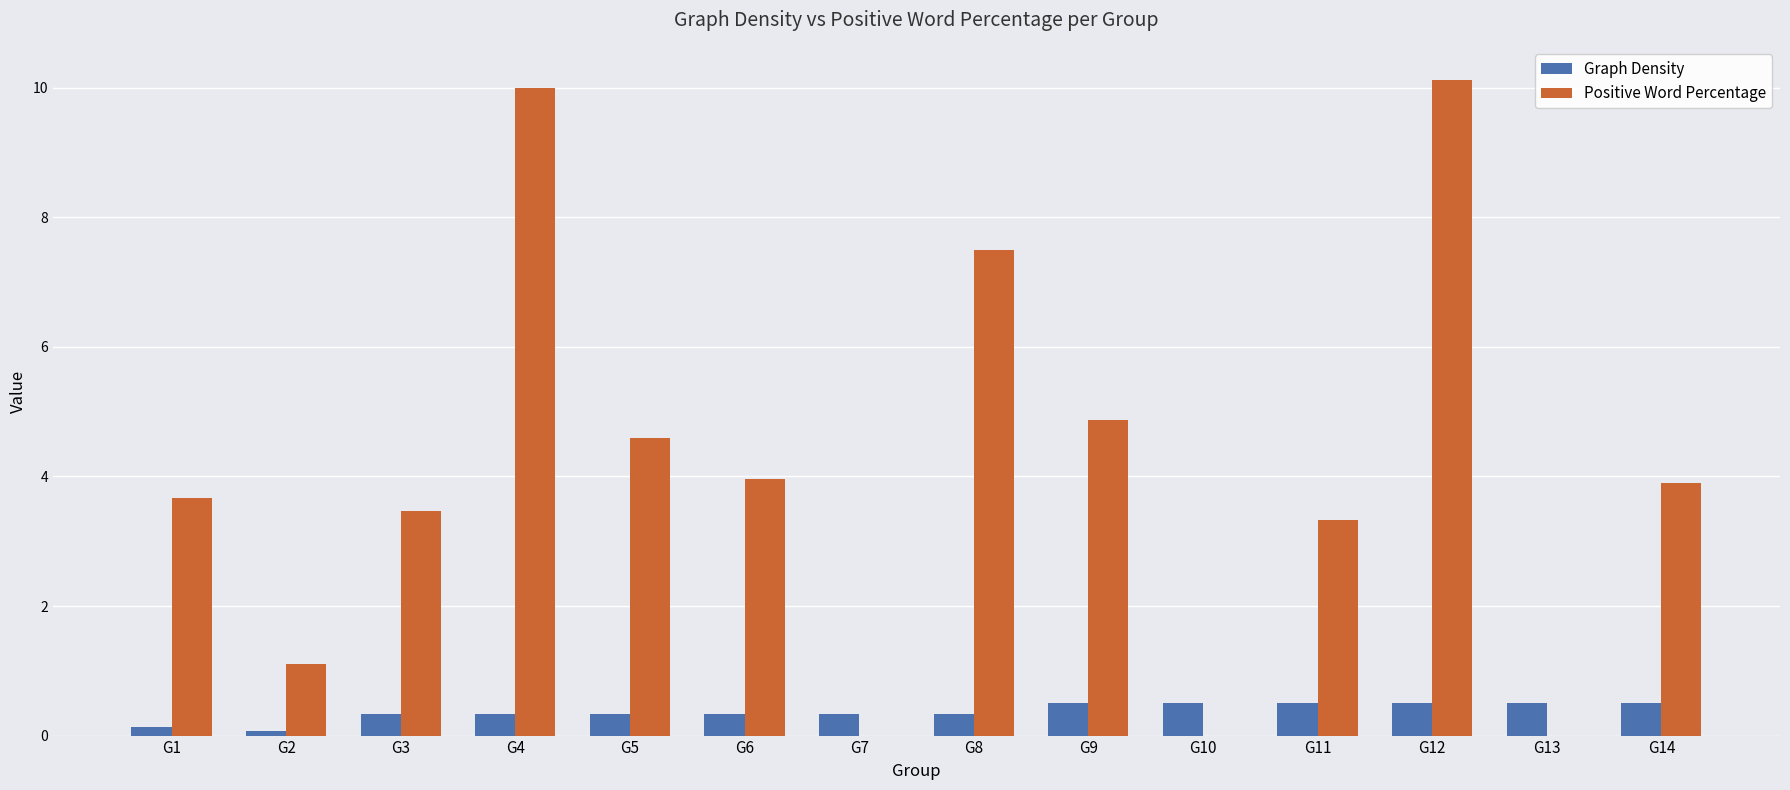

Where does the Positive Word Percentage series first go above 3?

G1